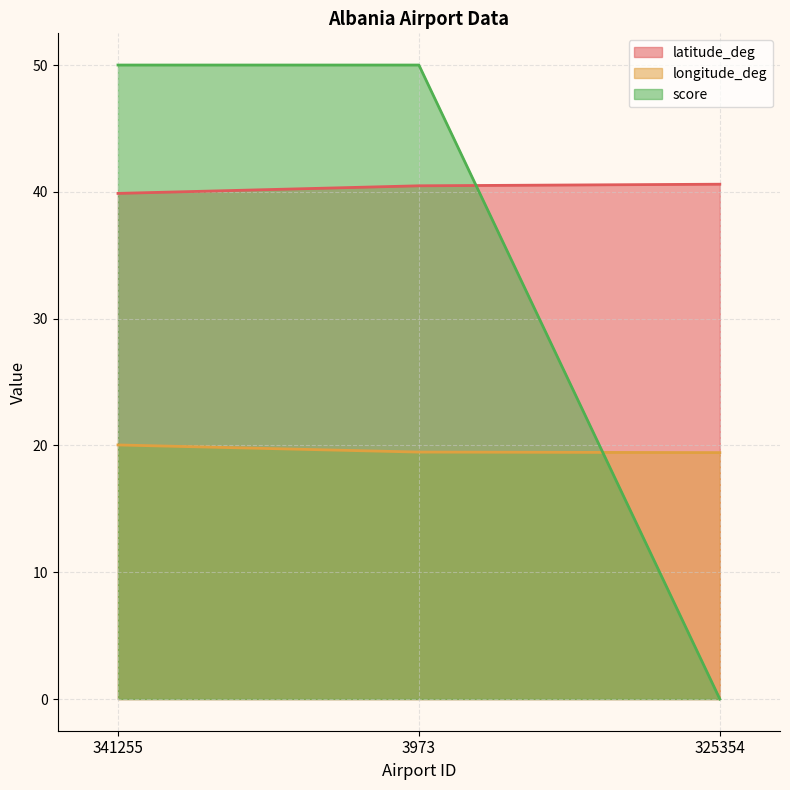

Is the value of longitude_deg at 325354 greater than the value of latitude_deg at 3973?

No